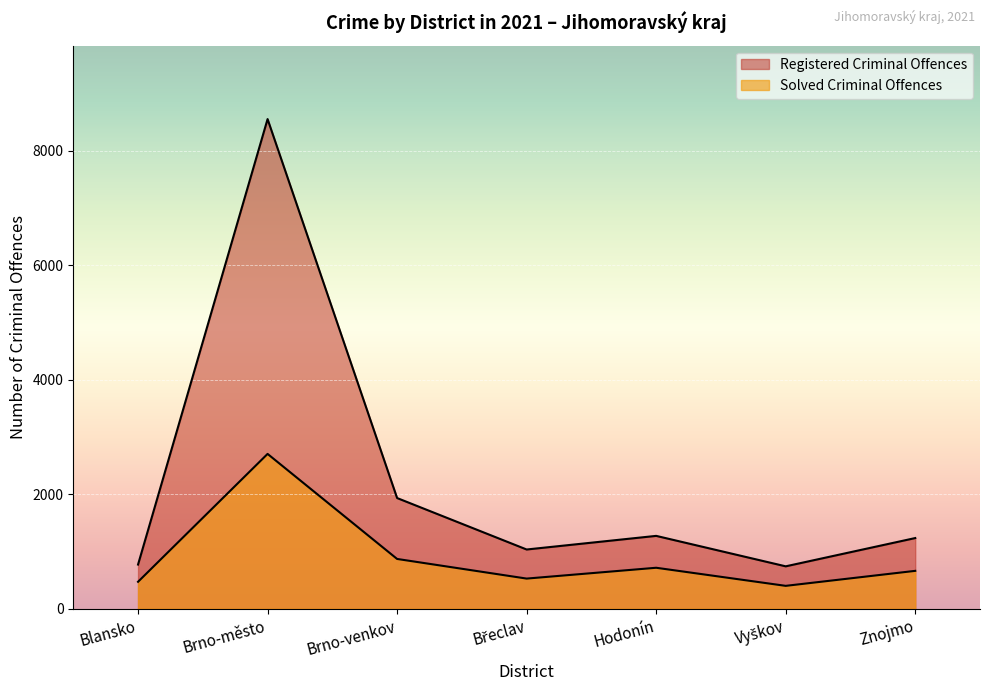

Which series has the widest spread of values?

Registered Criminal Offences